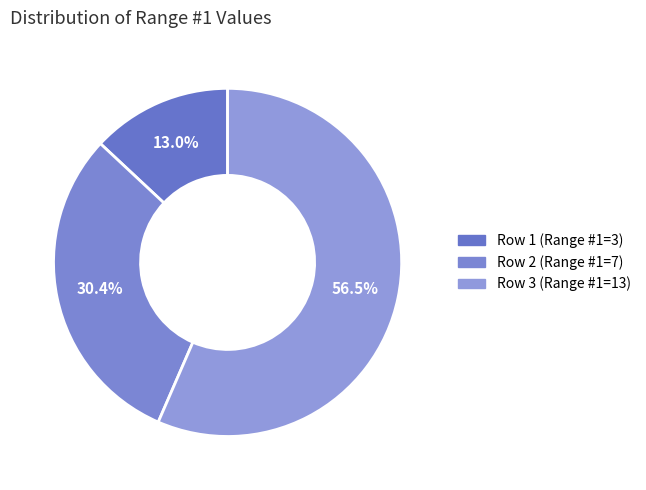

Combined, what portion of the pie is Row 1 and Row 3?

69.6%